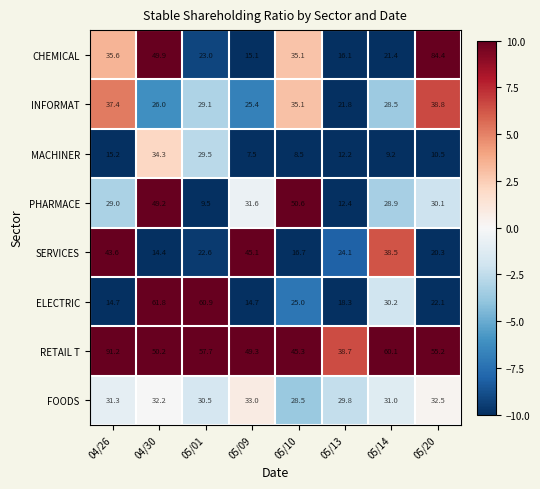

Which series changed the most between 04/30 and 05/10?

ELECTRIC